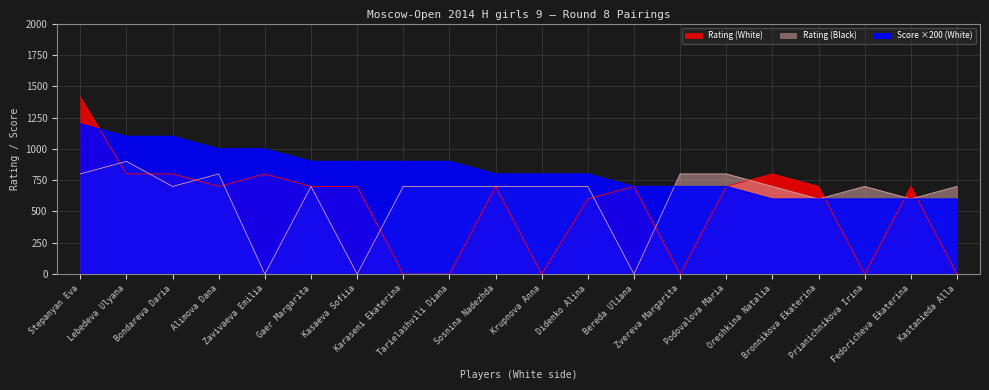

The value of Score (White) at Bronnikova Ekaterina is 893. True or false?

False